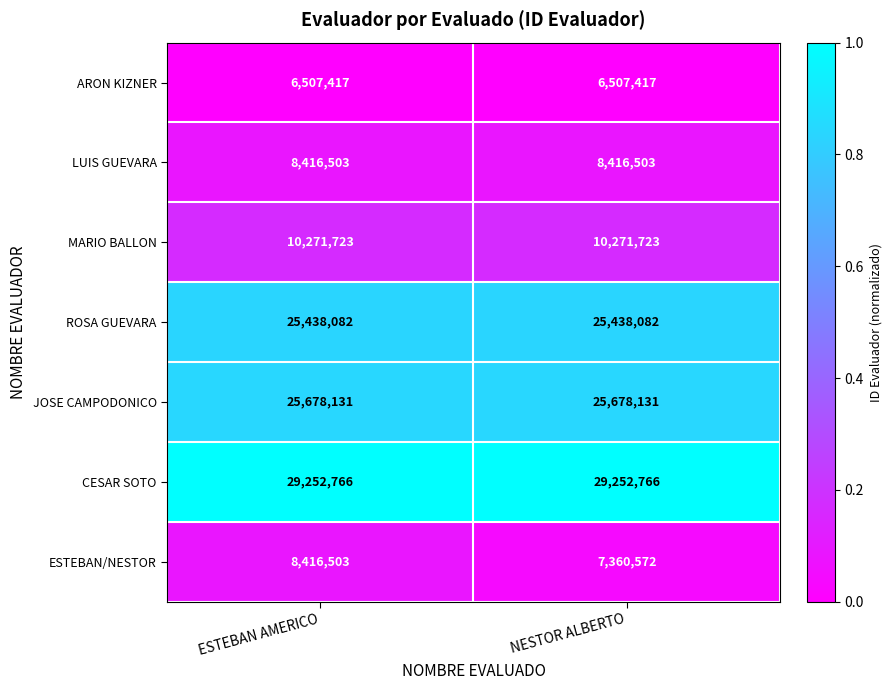

What is the greatest value displayed?

29252766